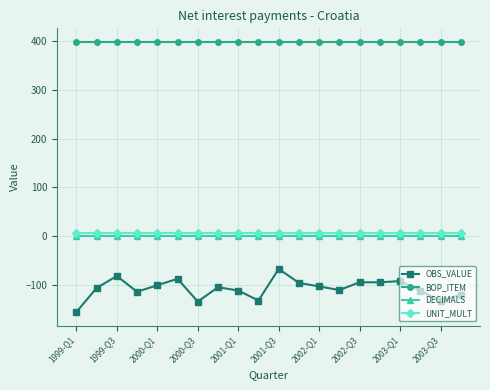

Which series has the largest range (max minus min)?

OBS_VALUE